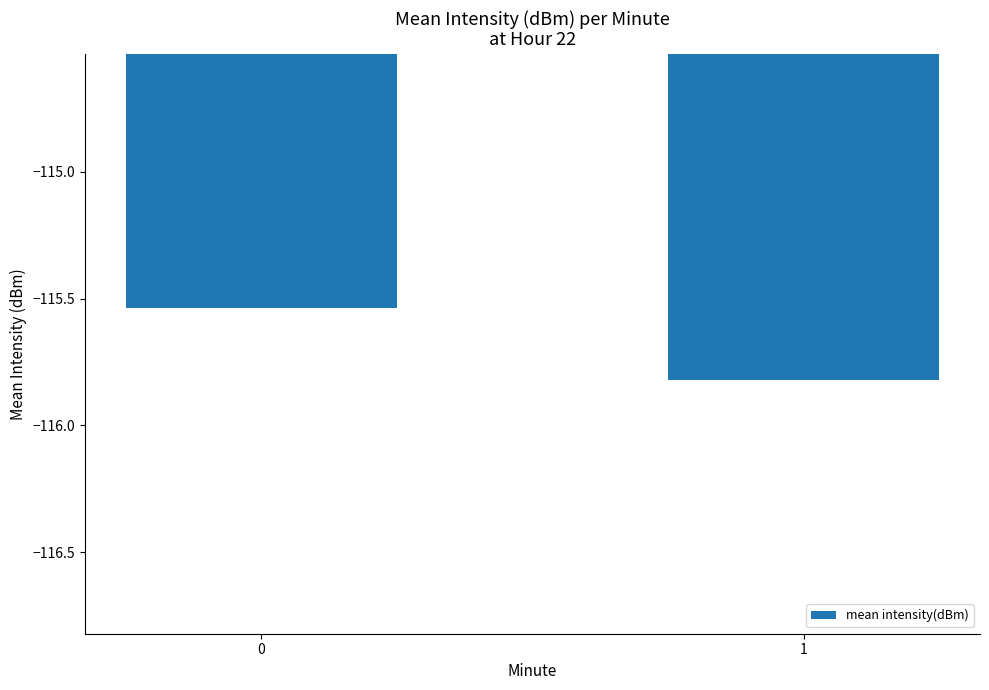

What is the minimum value shown in the chart?

-115.8